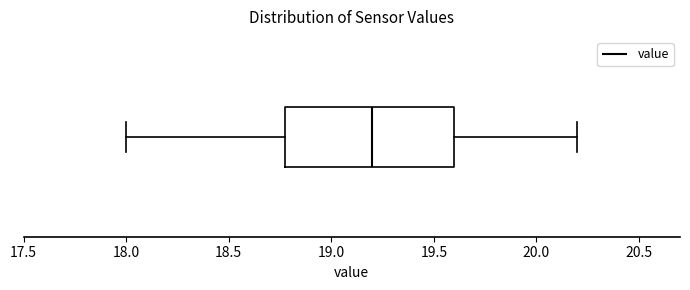

Where is the right edge of the box on the x-axis? The values are not printed on the chart, so give them approximately, as read against the axis.

19.6